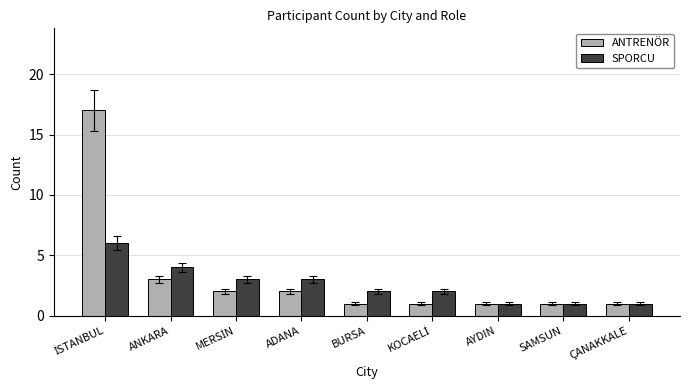

What is the average value of the SPORCU series?

3